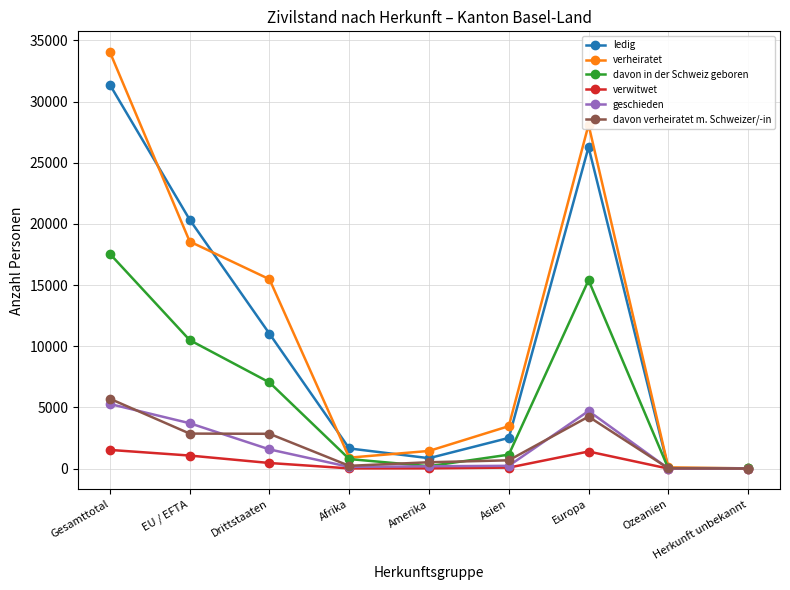

At which category is the sum across all series the highest?

Gesamttotal